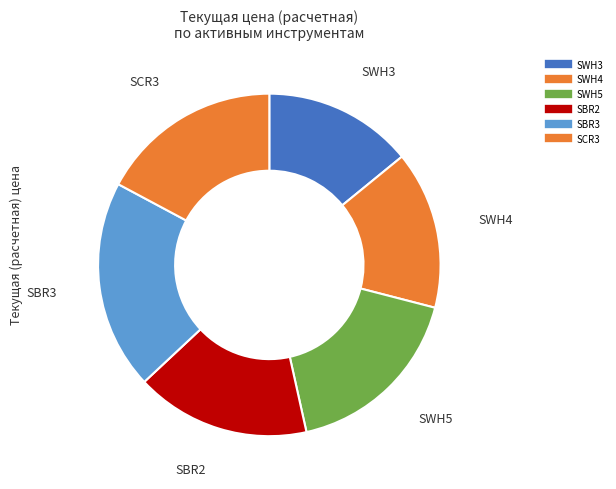

True or false: SBR3 accounts for 20% of the total.

True